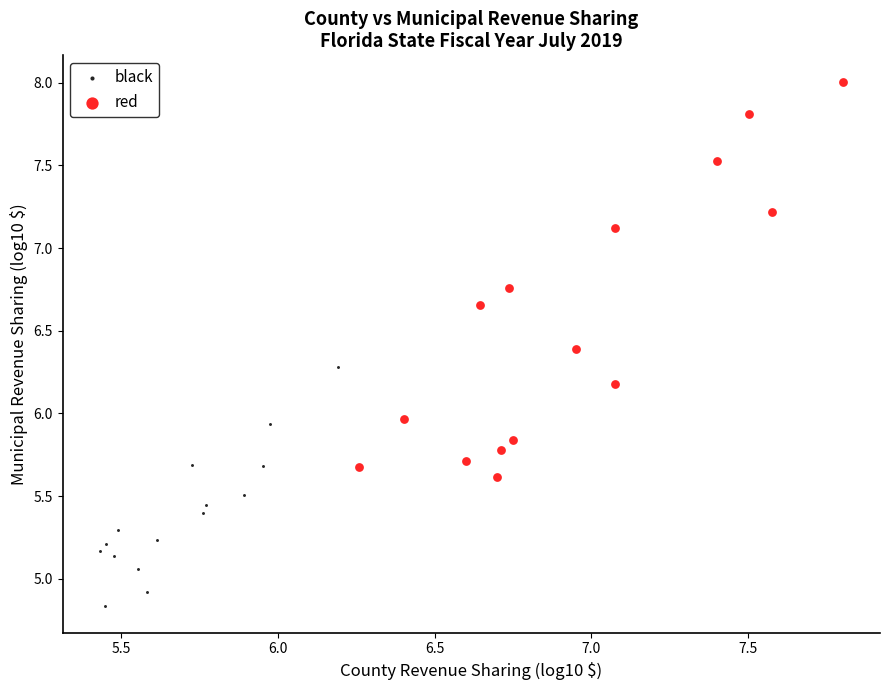

What are all the series names shown in the legend?

black, red